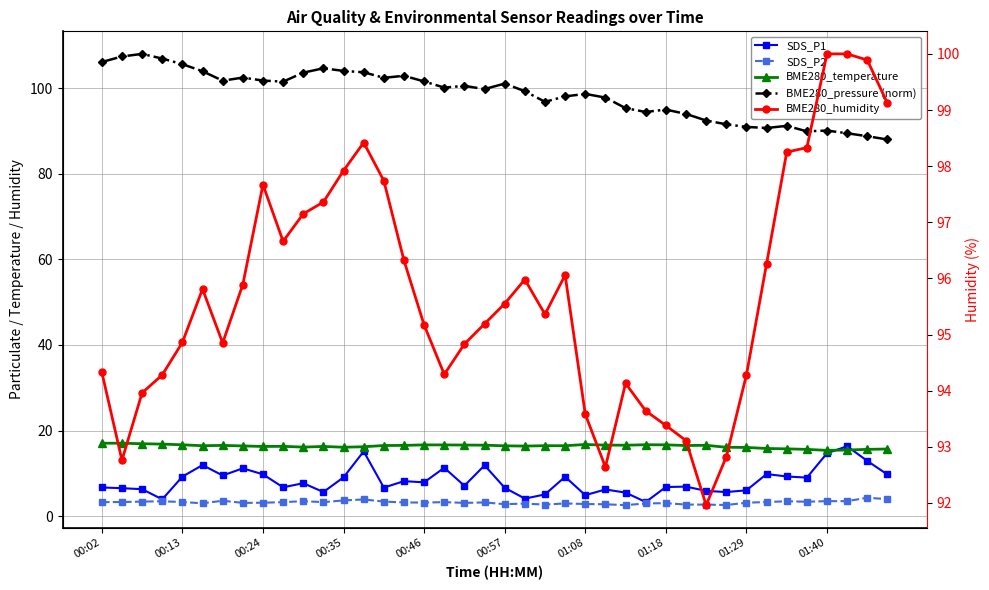

Does the chart have visible grid lines?

Yes